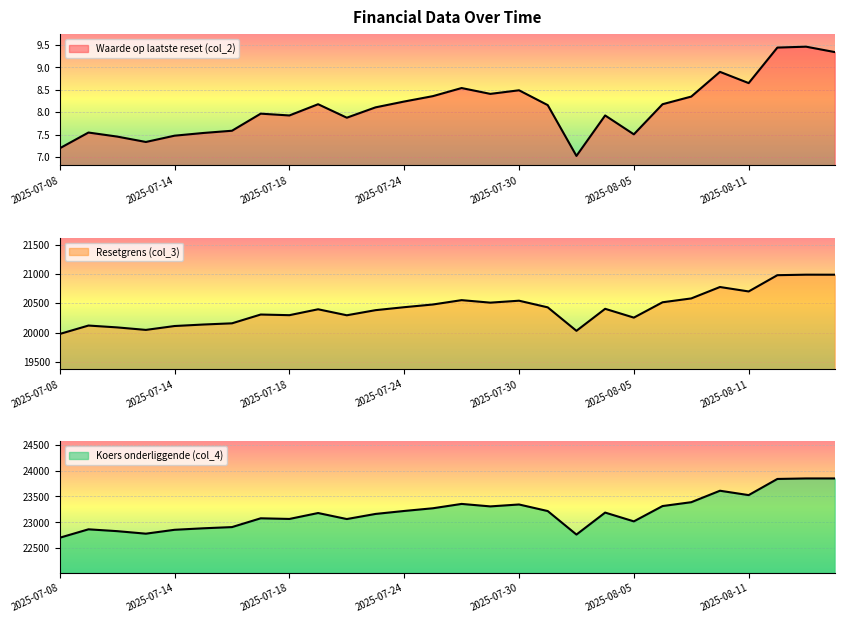

True or false: Koers onderliggende (col_4) has a value of 12957.8 at 2025-07-18.

False